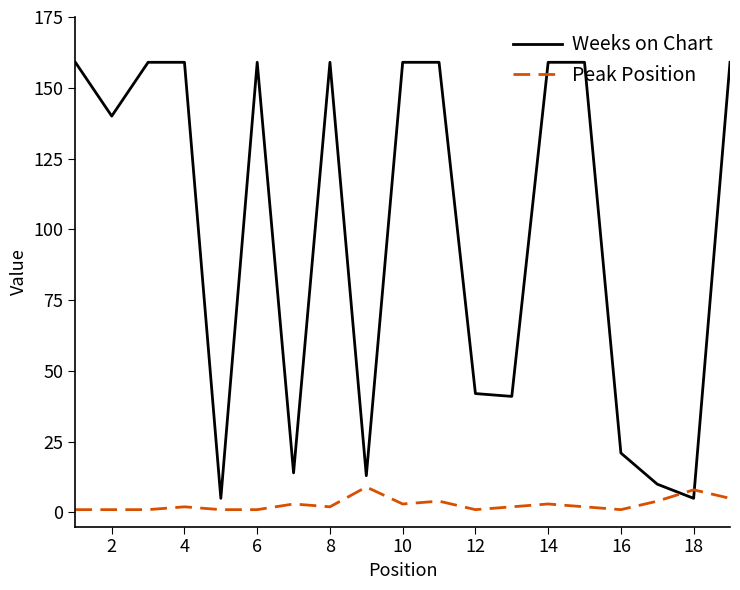

Which series has the largest total across all categories?

Weeks on Chart